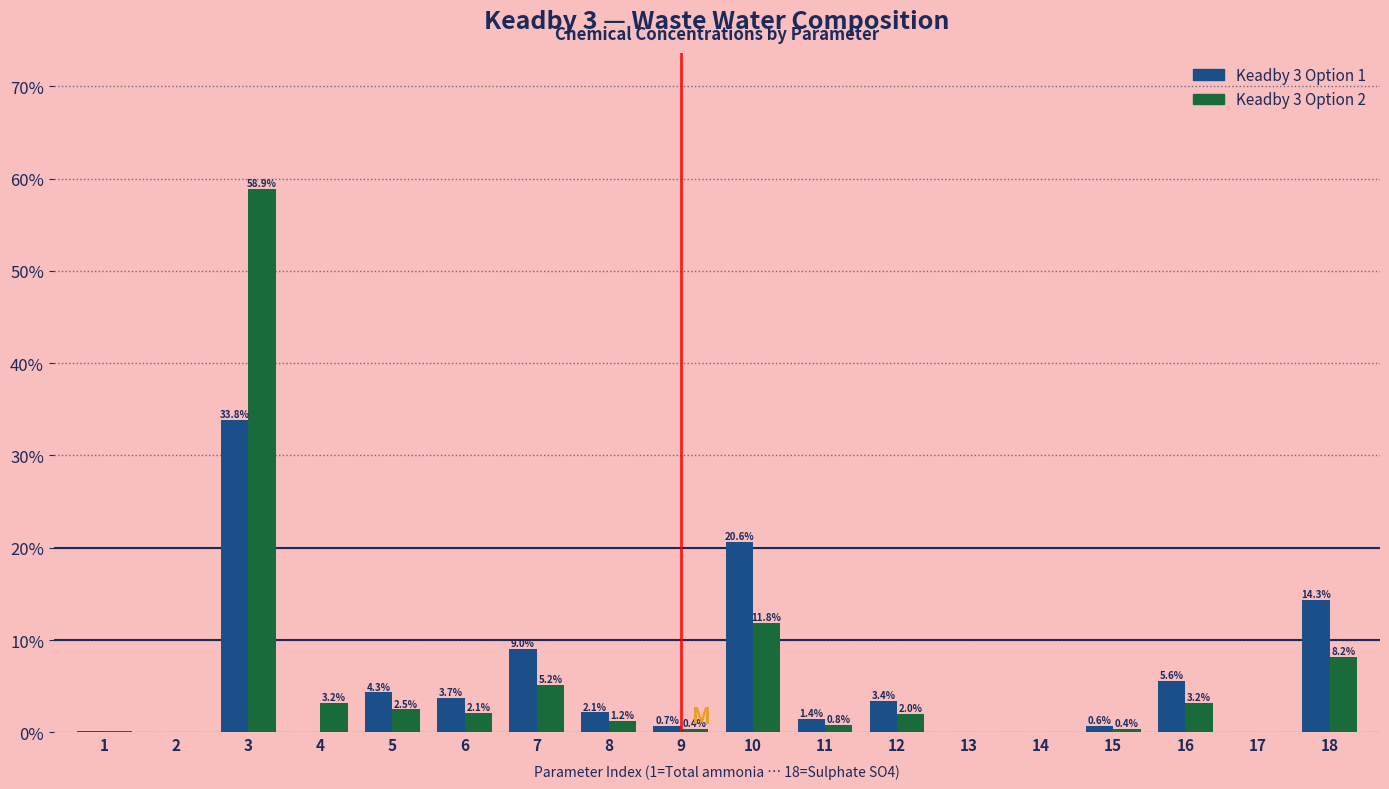

Which series changed the most between 8 and 15?

Keadby 3 Option 1